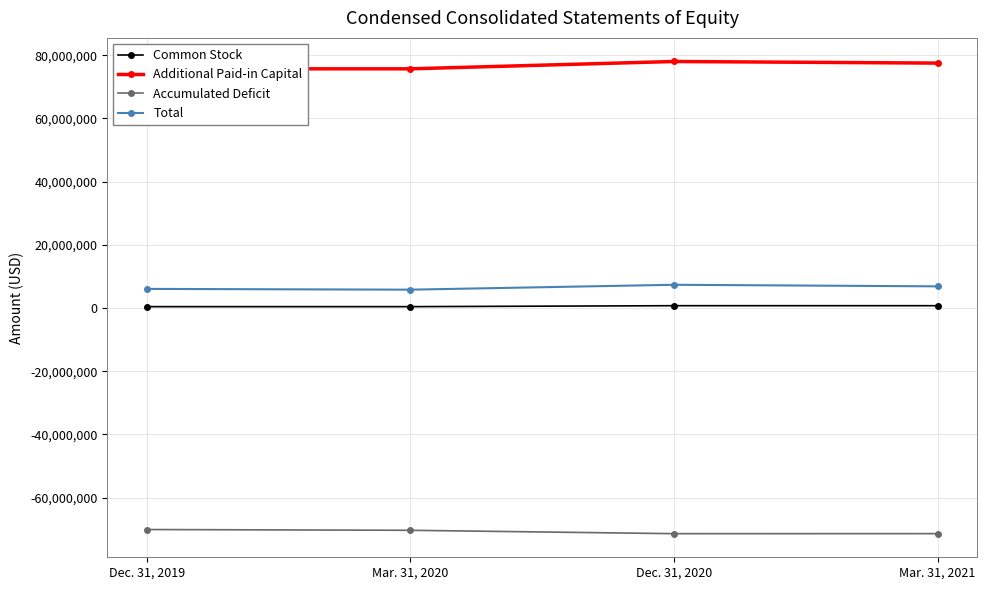

Which category has the lowest value in the Accumulated Deficit series?

Dec. 31, 2020